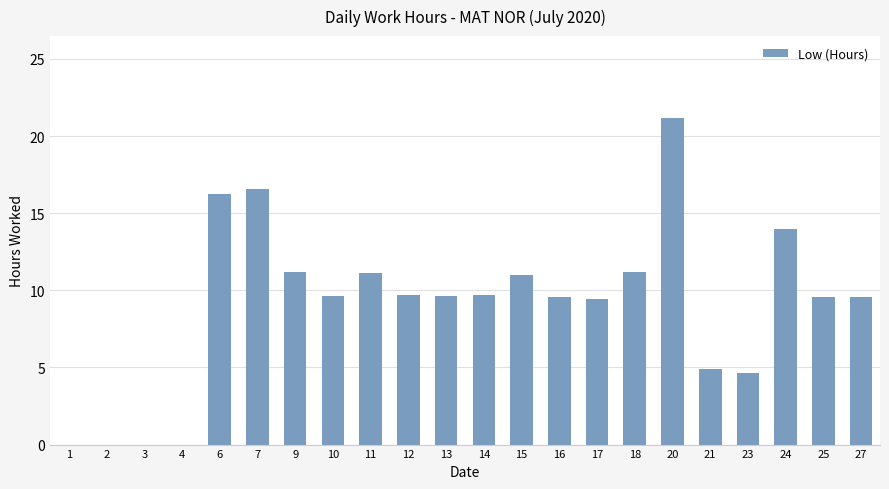

Where does the data first go above 9?

6